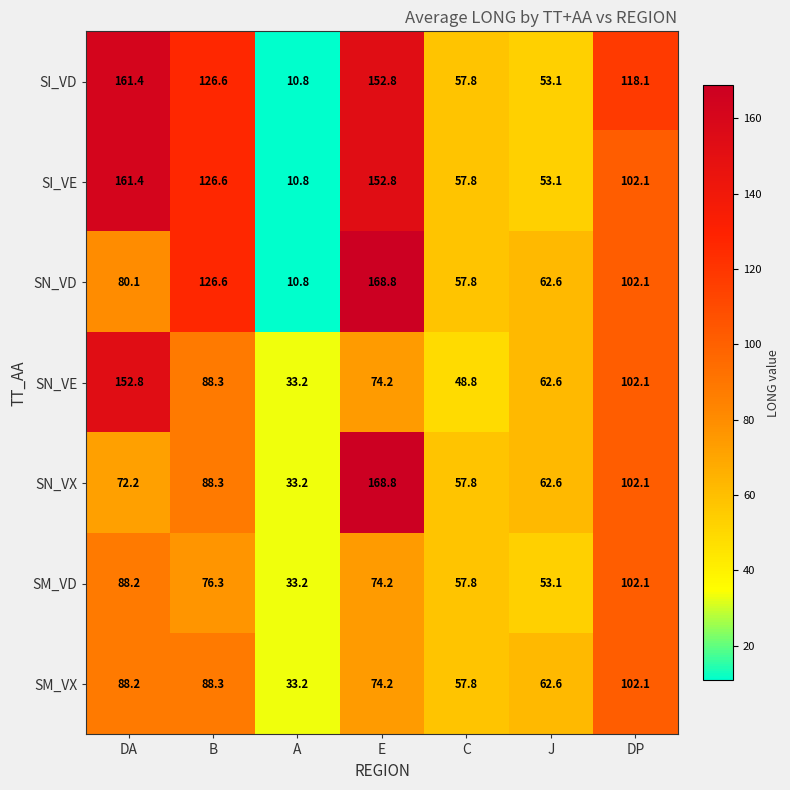

True or false: SN_VD has a value of 3.0 at A.

False